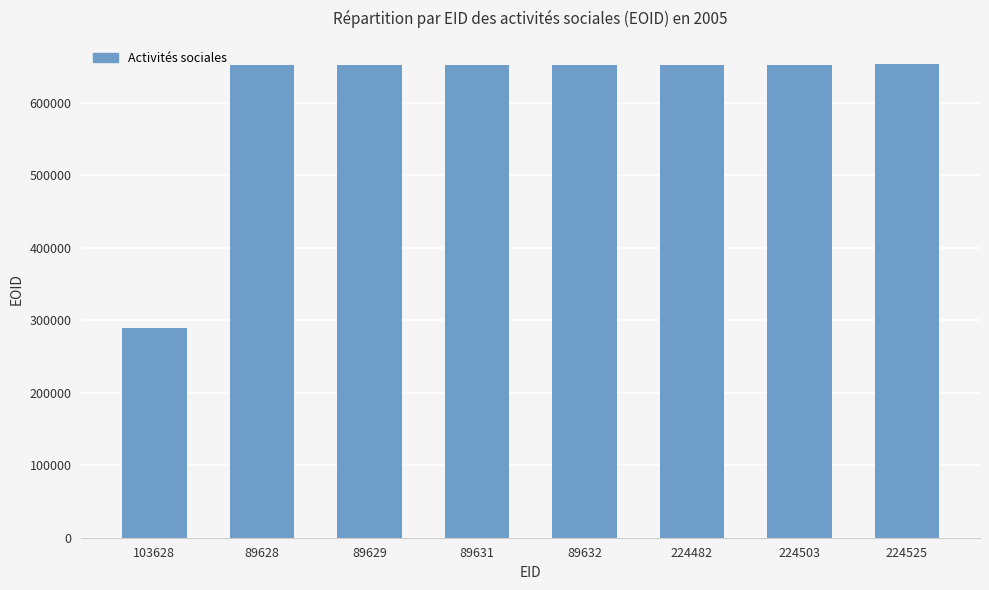

Between 103628 and 224525, which is larger?

224525